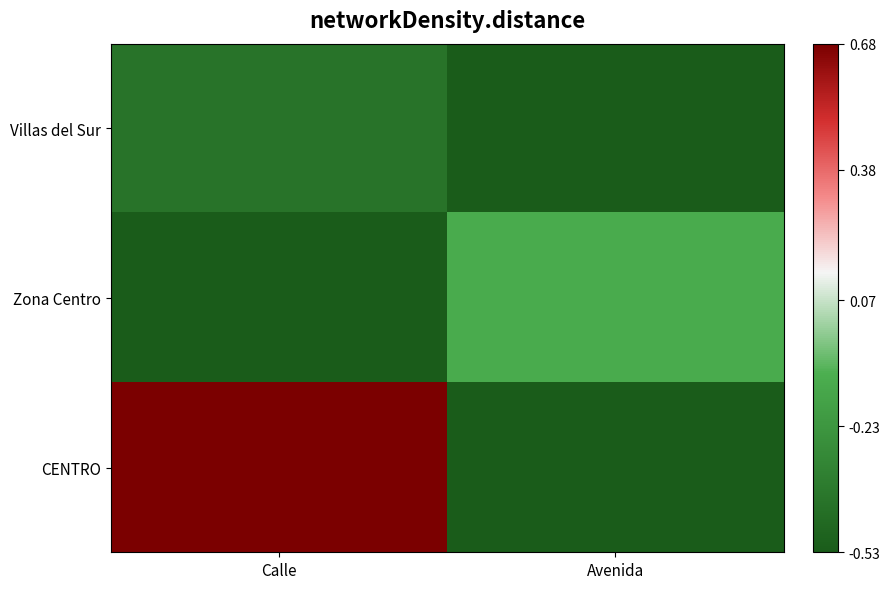

Reading right to left, what are all the values shown in this chart?

Villas del Sur: Avenida=-0.5	Calle=-0.4
Zona Centro: Avenida=-0.1	Calle=-0.5
CENTRO: Avenida=-0.5	Calle=0.7